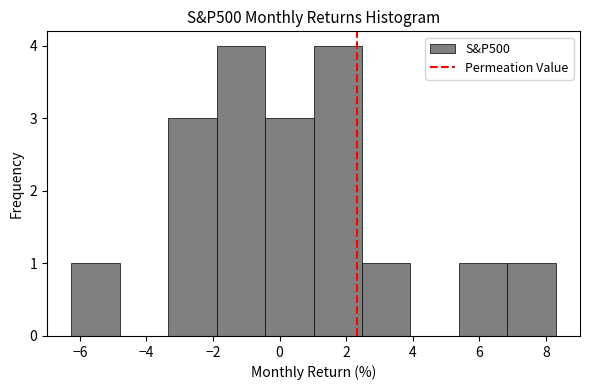

Reading left to right, list every bar in this chart as the range it spans on the x-axis followed by its height. Neither the bar edges nor the heights are printed on the chart, so give them approximately, as read against the axes.

-6.2 to -4.8: 1
-4.8 to -3.4: 0
-3.4 to -1.8: 3
-1.8 to -0.4: 4
-0.4 to 1.0: 3
1.0 to 2.4: 4
2.4 to 4.0: 1
4.0 to 5.4: 0
5.4 to 6.8: 1
6.8 to 8.2: 1